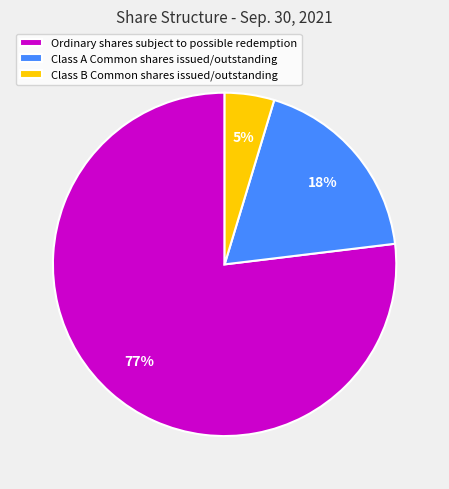

Rank the categories by value from lowest to highest.

Class B Common shares issued/outstanding, Class A Common shares issued/outstanding, Ordinary shares subject to possible redemption